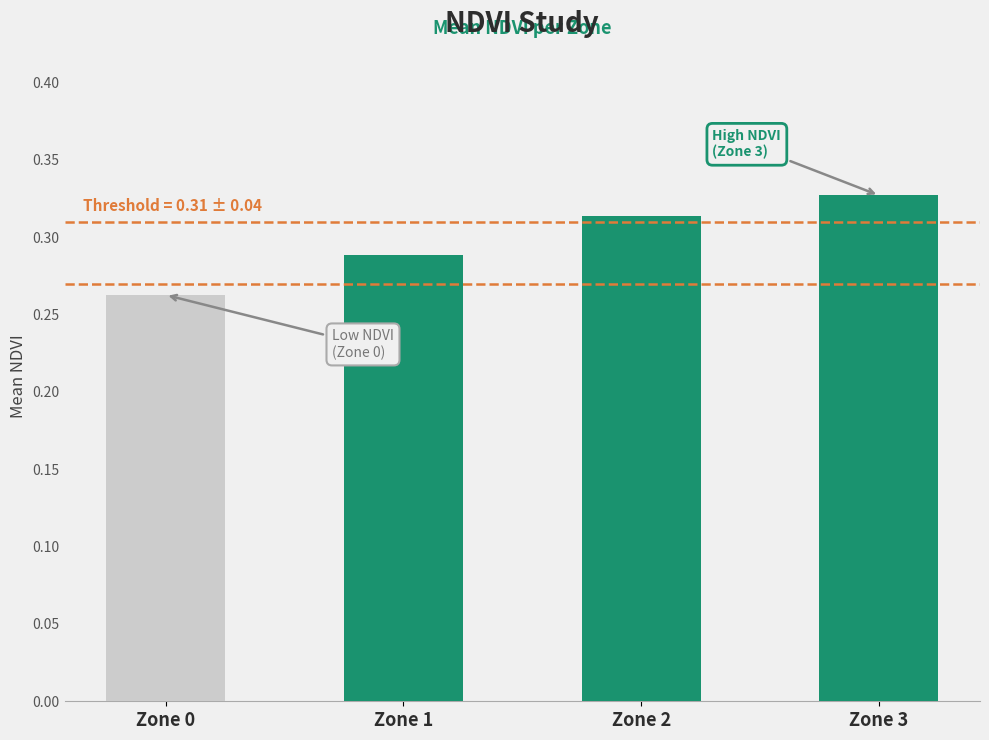

How many values are between 0 and 1?

4